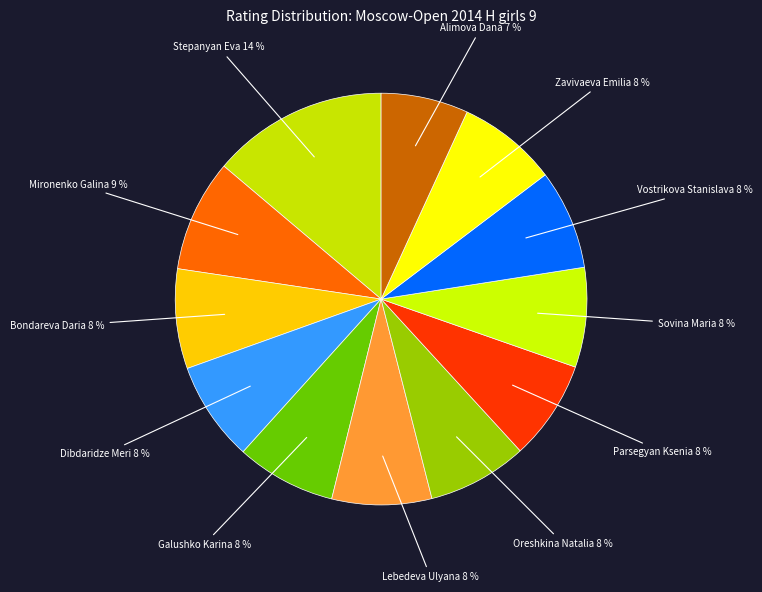

Rank the categories by value from lowest to highest.

Alimova Dana, Bondareva Daria, Dibdaridze Meri, Galushko Karina, Lebedeva Ulyana, Oreshkina Natalia, Parsegyan Ksenia, Sovina Maria, Vostrikova Stanislava, Zavivaeva Emilia, Mironenko Galina, Stepanyan Eva